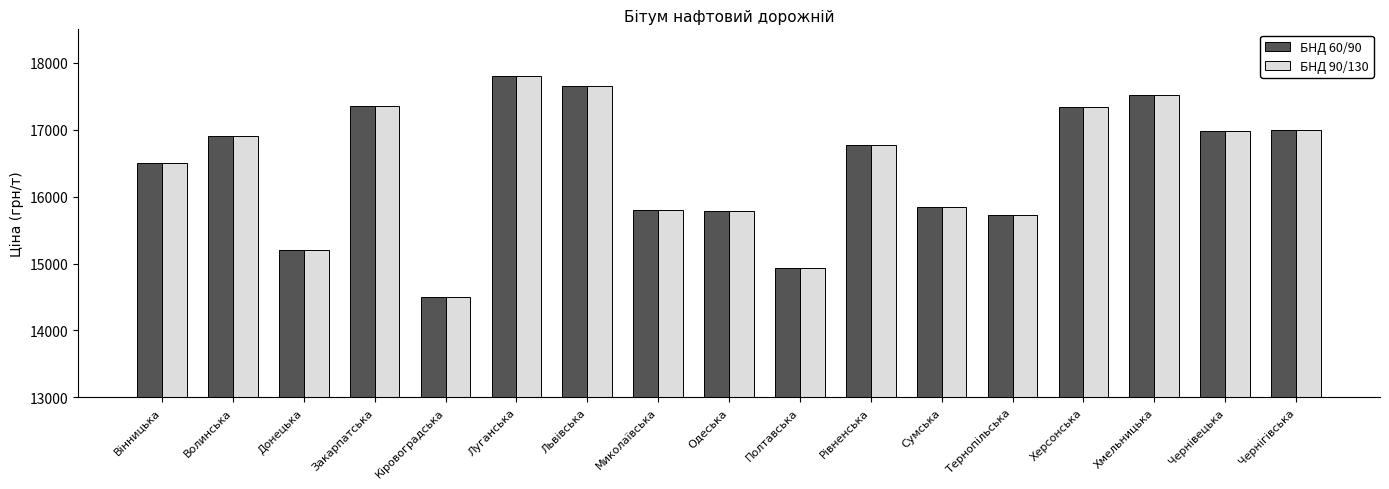

The value of БНД 90/130 at Тернопільська is 15720.0. True or false?

True